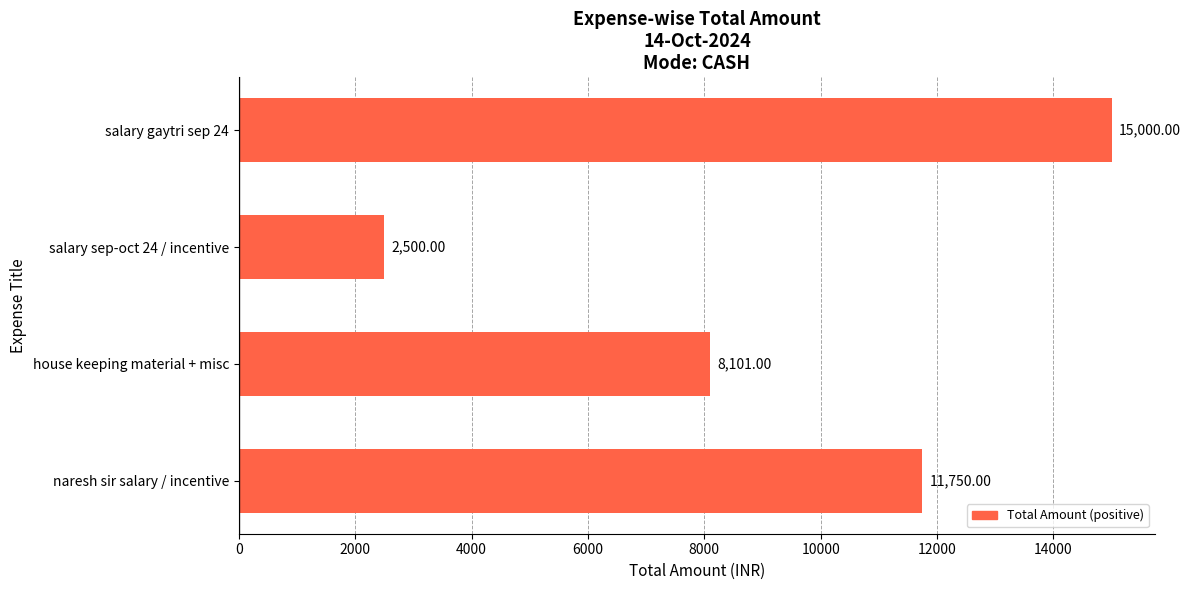

What is the sum of all values?

37351